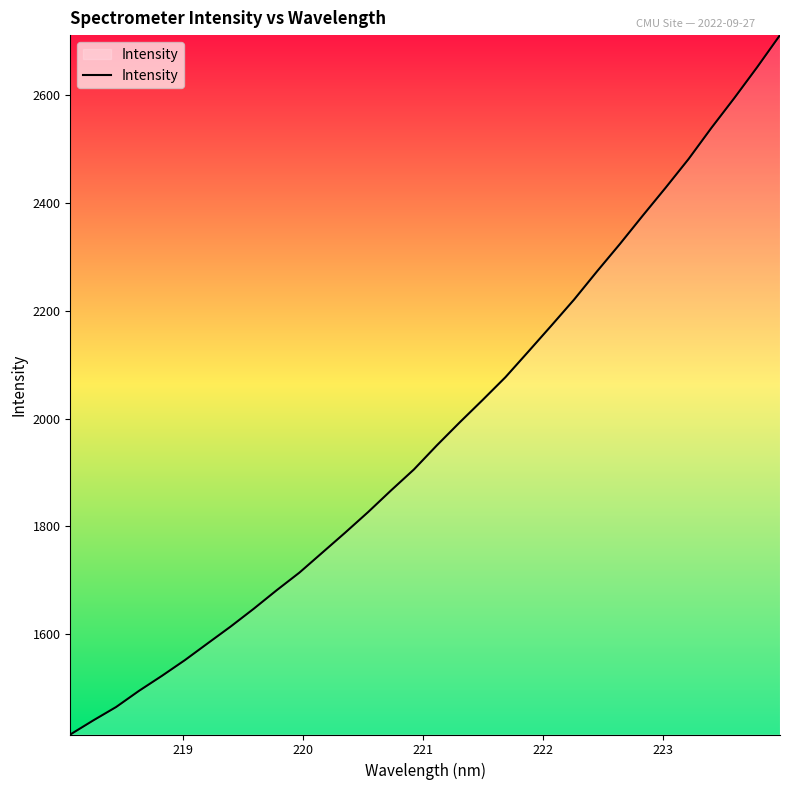

What is the smallest value displayed?

1413.5